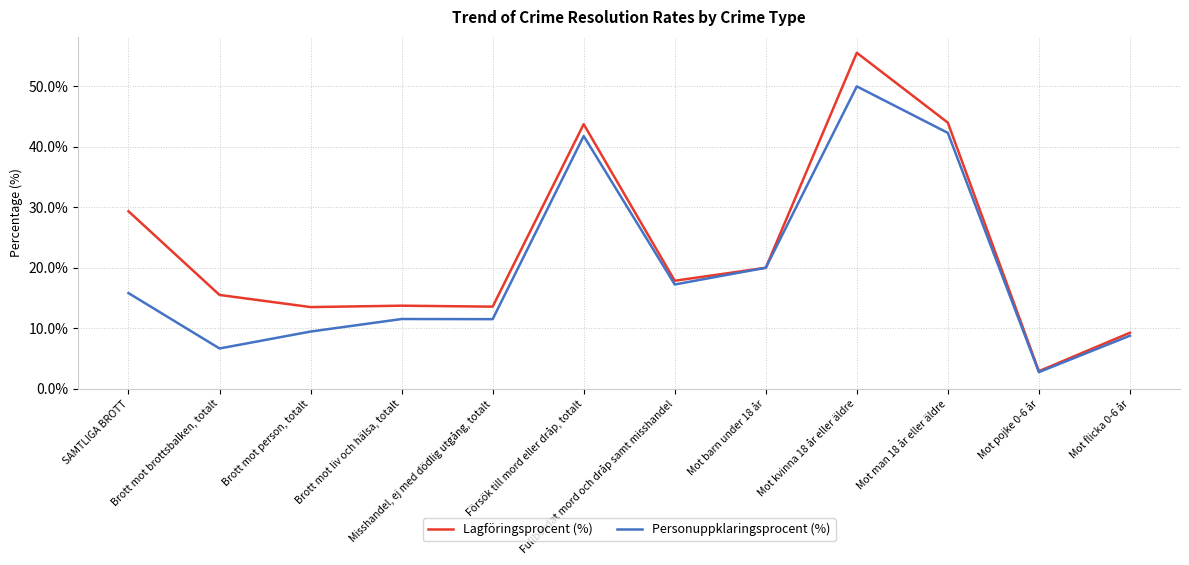

At Misshandel, ej med dödlig utgång, totalt, list the series in order from largest to smallest.

Lagföringsprocent (%), Personuppklaringsprocent (%)